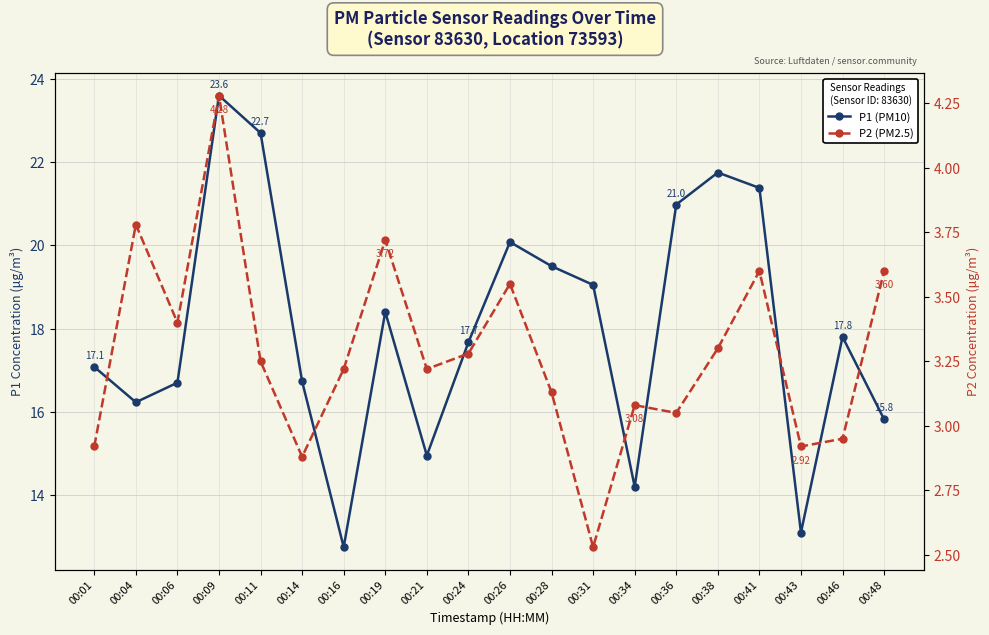

Between 00:43 and 00:46, which is larger?

00:46